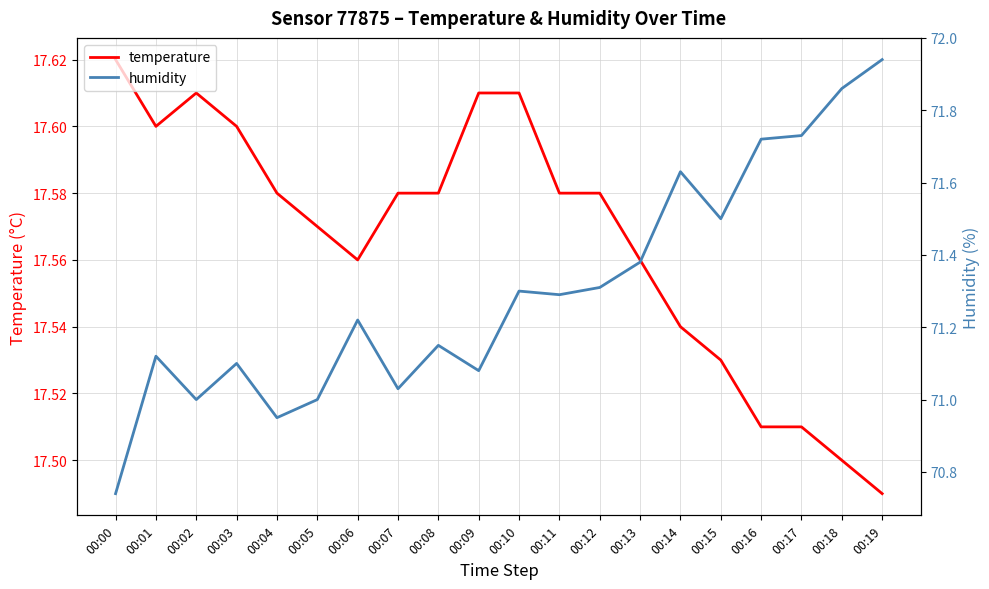

True or false: humidity and temperature intersect in this chart.

False